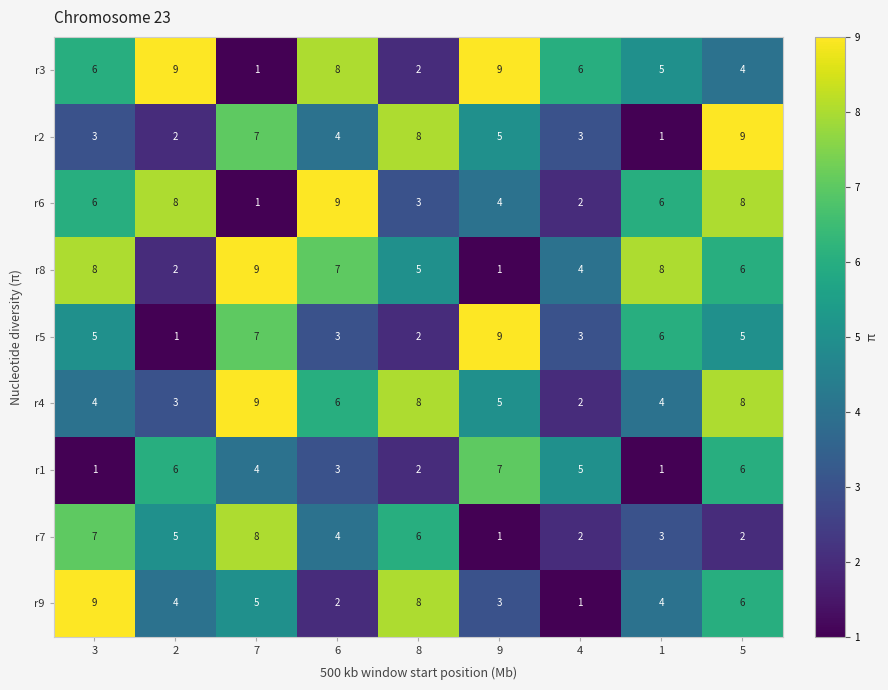

What is the average value of the r2 series?

5